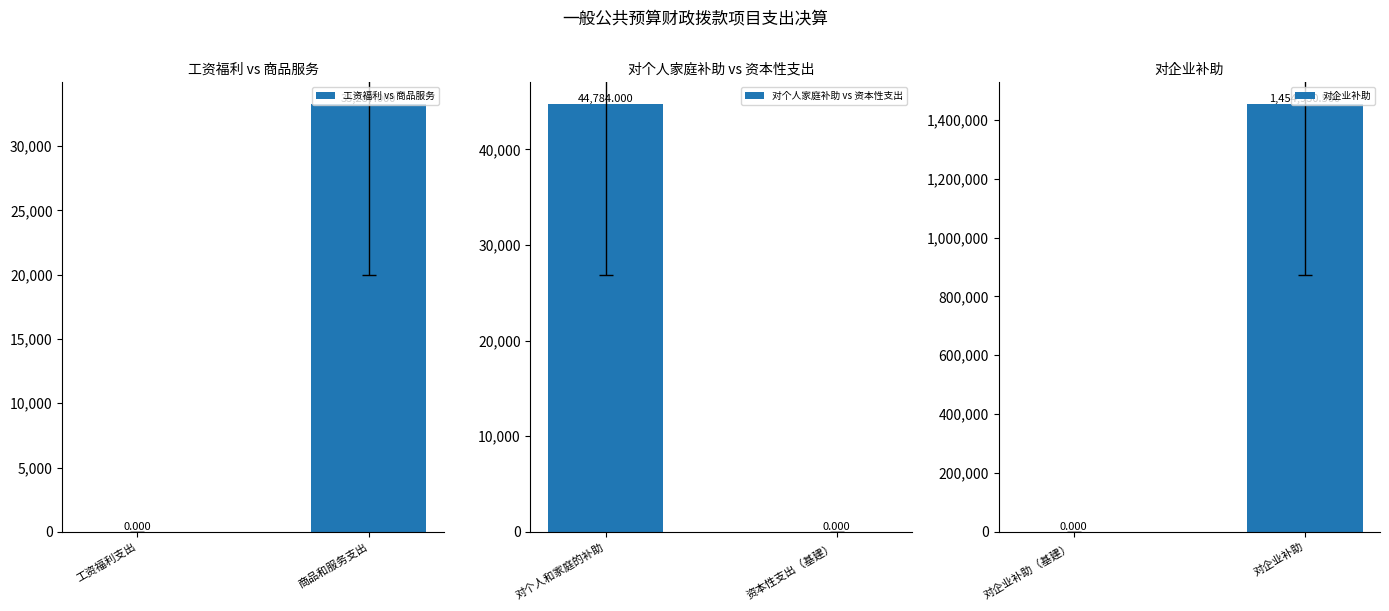

Where is 工资福利 vs 商品服务 nearest to the value 16643?

工资福利支出